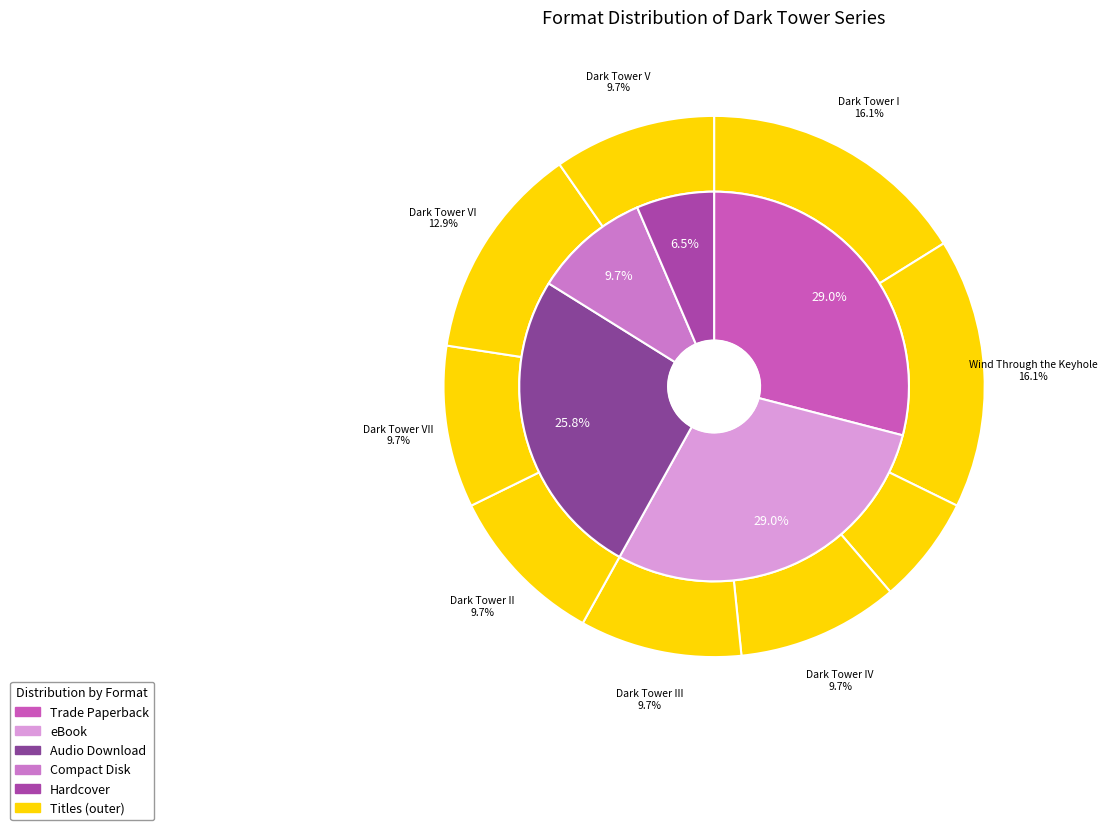

Does any single category account for the majority?

No